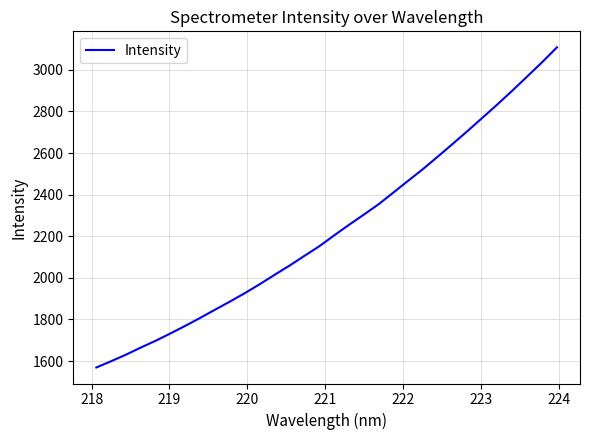

What is the minimum value shown in the chart?

1568.9